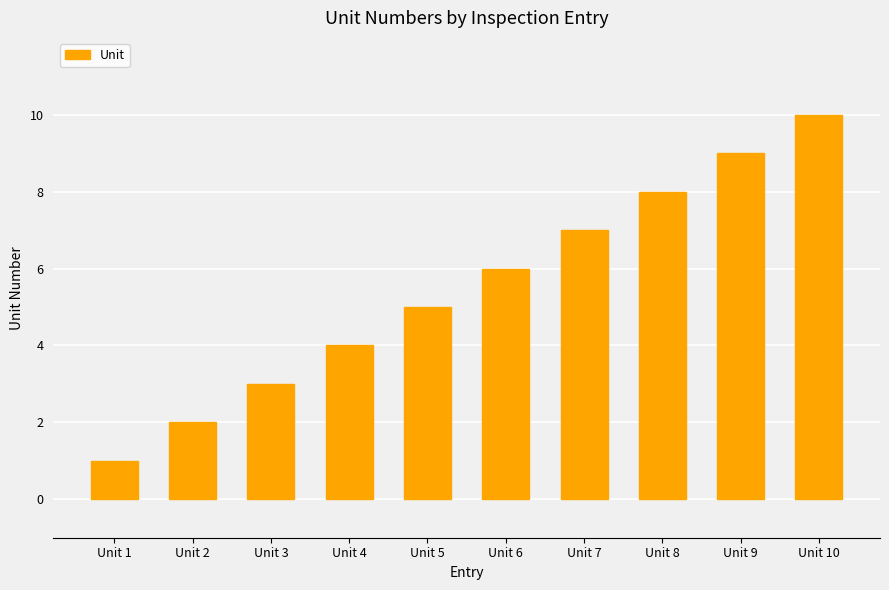

Is it true that the value at Unit 2 is 2?

True